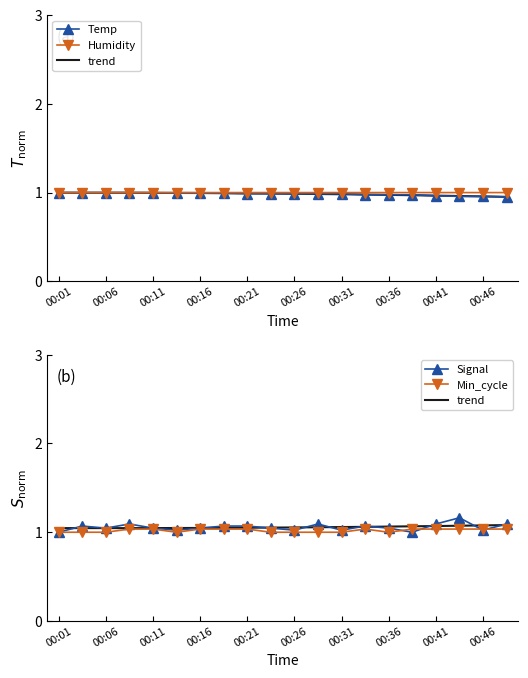

Where is Signal nearest to the value 1?

00:01